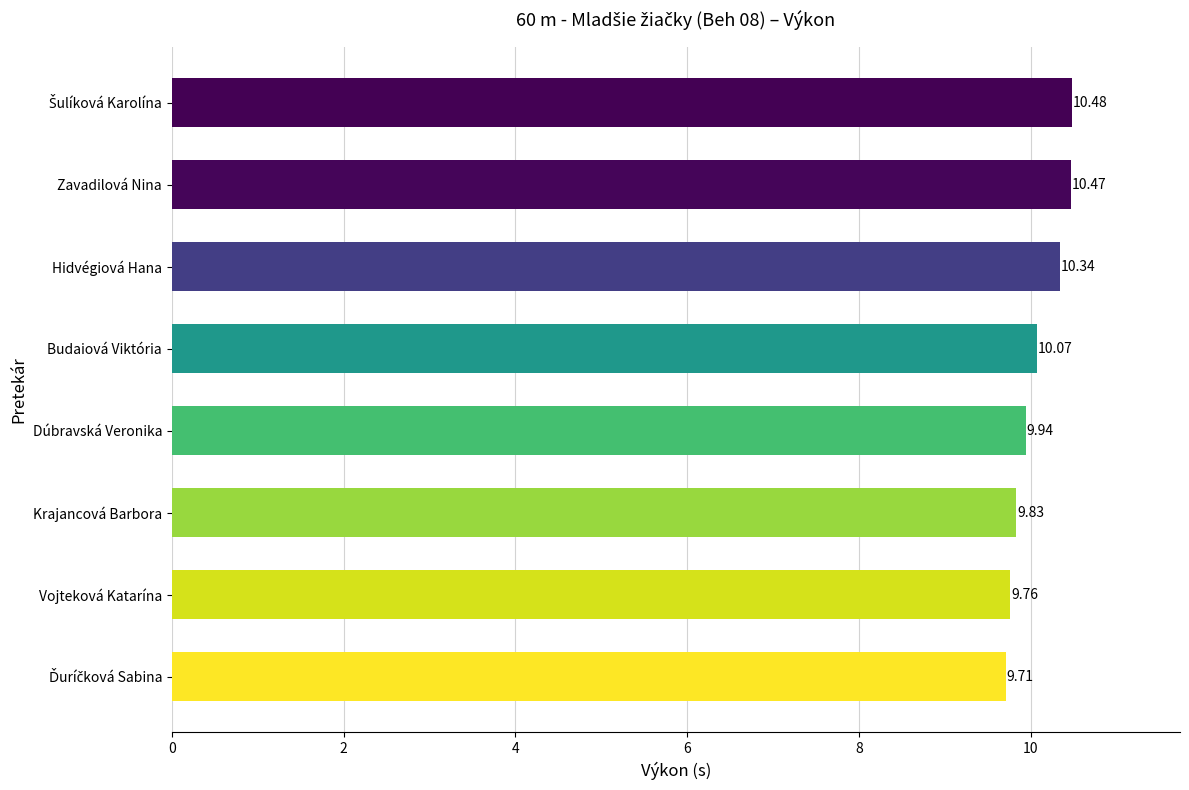

What is the sum of the values at Dúbravská Veronika and Budaiová Viktória?

20.0